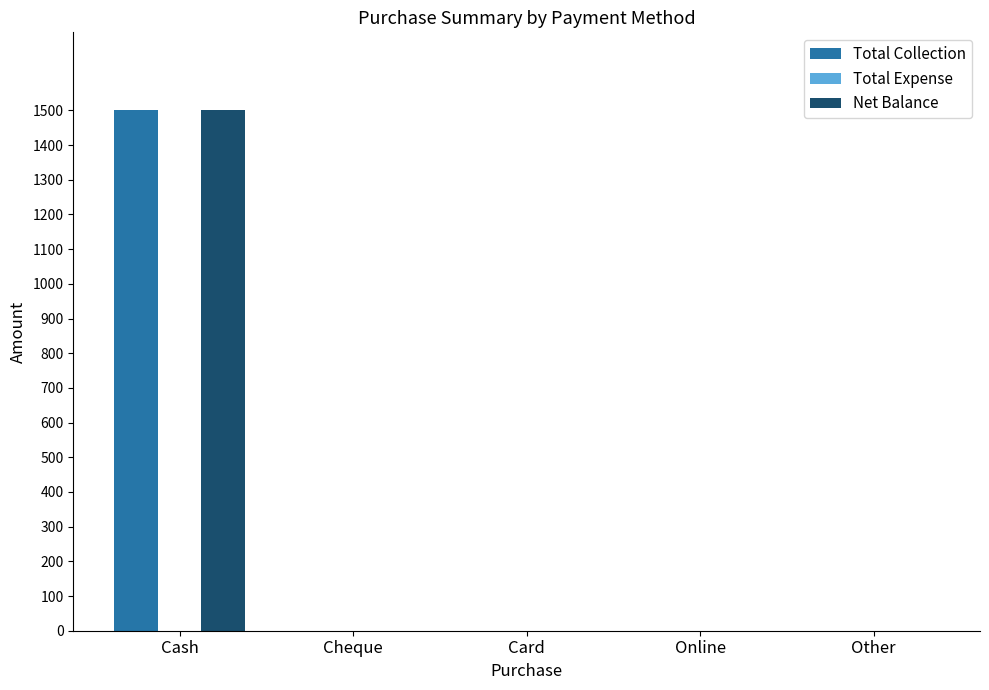

Reading right to left, list all the values displayed in this chart.

Total Collection: Other=0	Online=0	Card=0	Cheque=0	Cash=1500
Net Balance: Other=0	Online=0	Card=0	Cheque=0	Cash=1500